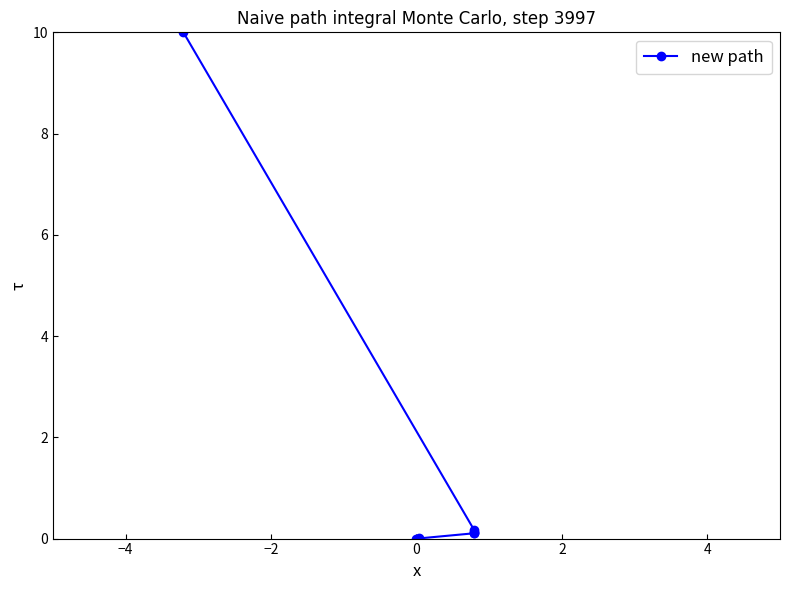

How many positive values are there?

6